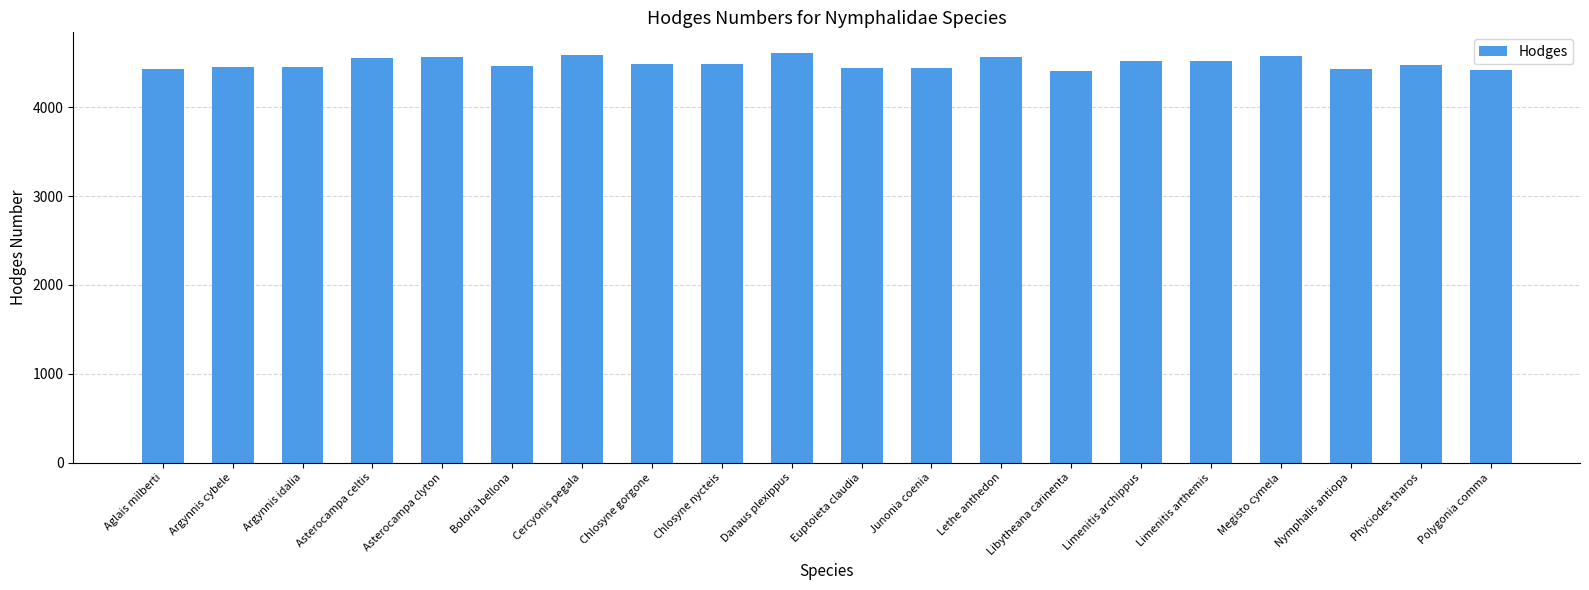

Are the bars horizontal?

No